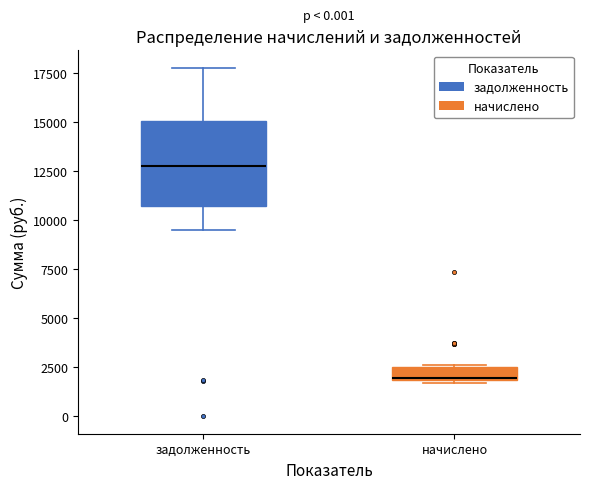

Which box's median line is the highest?

задолженность